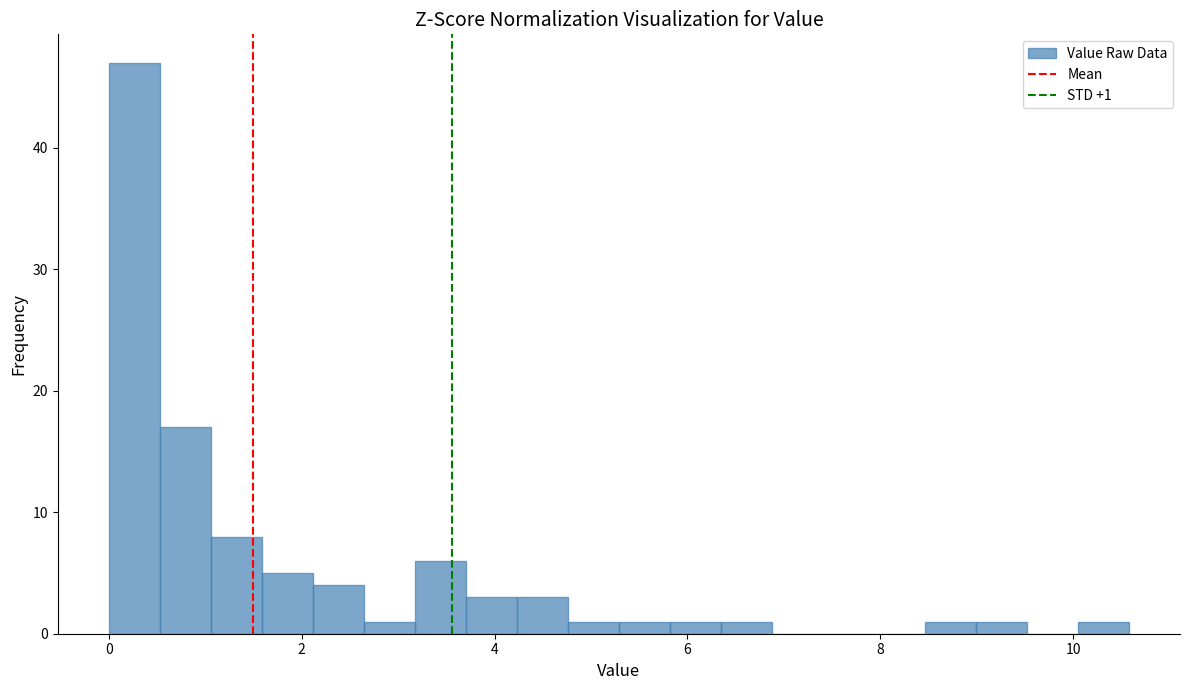

Read against the x-axis, roughly where is the centre of the tallest bar?

0.2